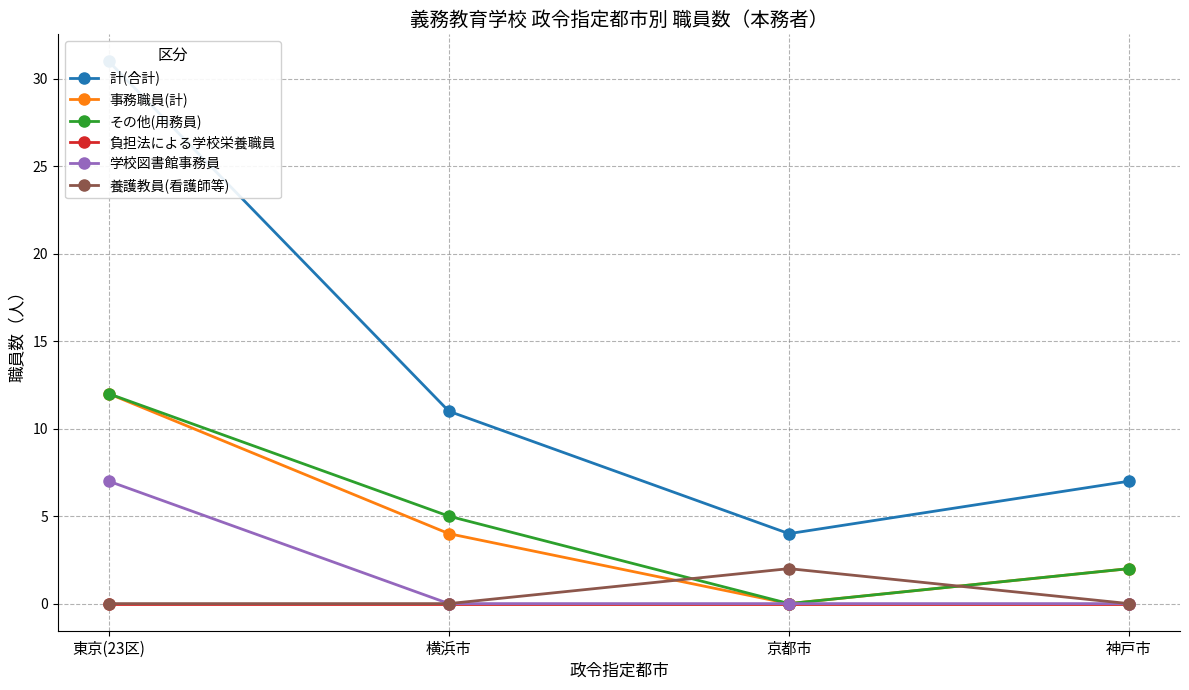

At which label is 学校図書館事務員 closest to 3?

横浜市